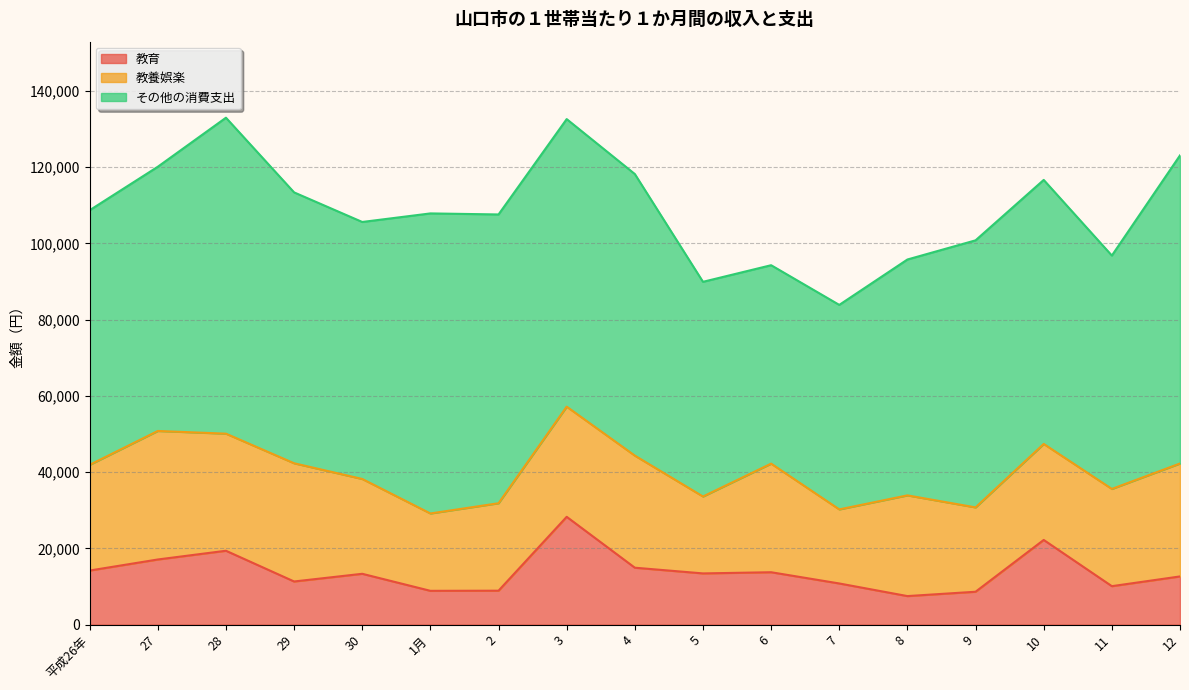

Rank the series by their average value, from lowest to highest.

教育, 教養娯楽, その他の消費支出